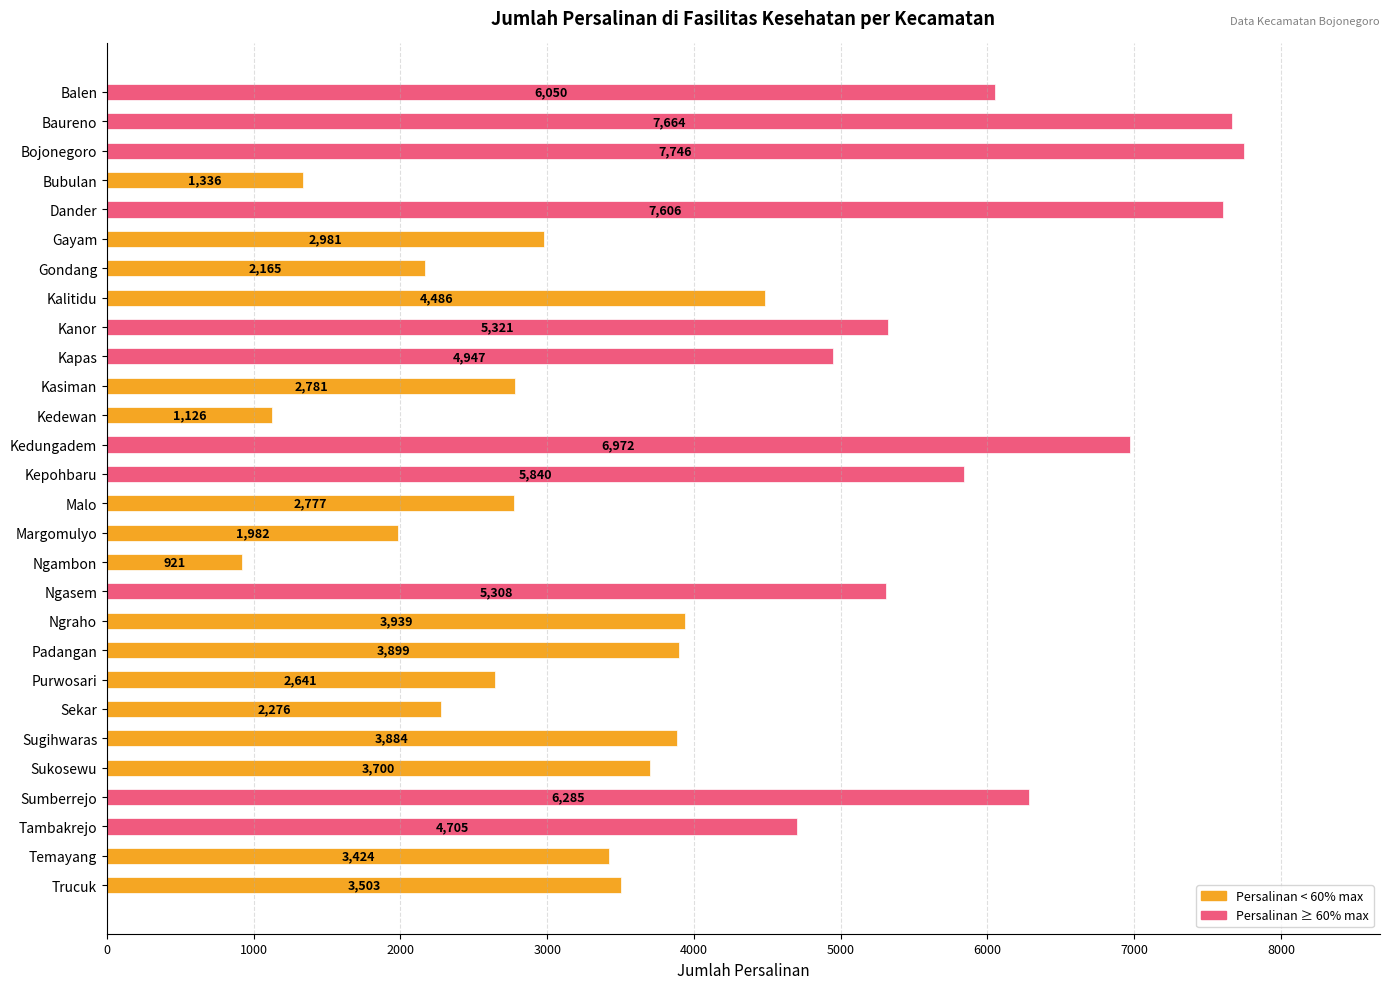

What position from the bottom is Ngambon?

12